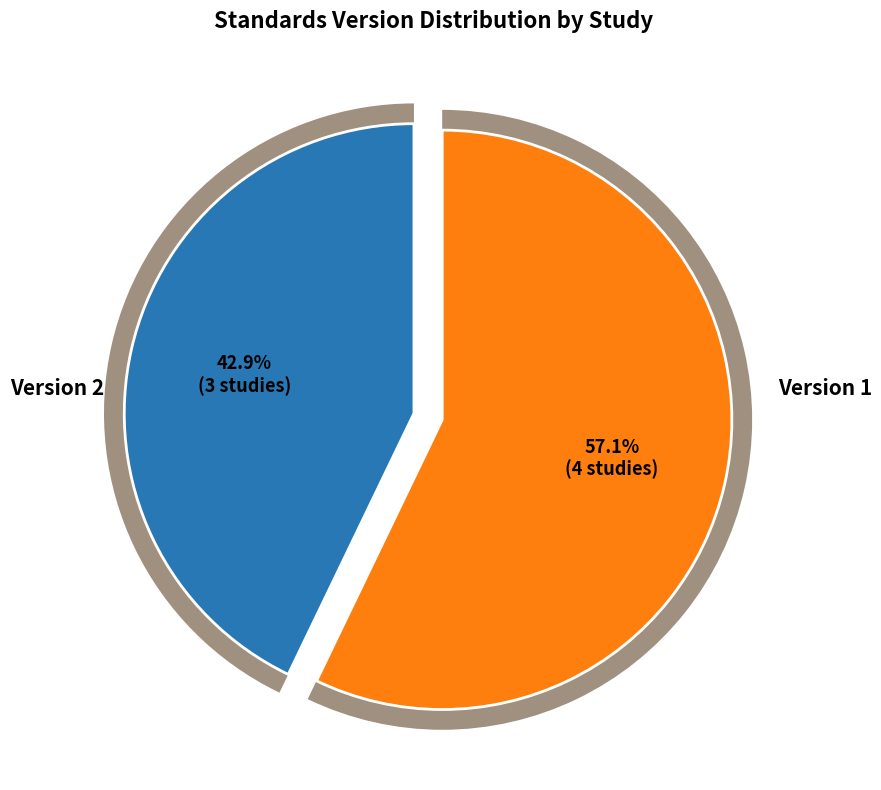

True or false: WWHV045867 accounts for 12% of the total.

False